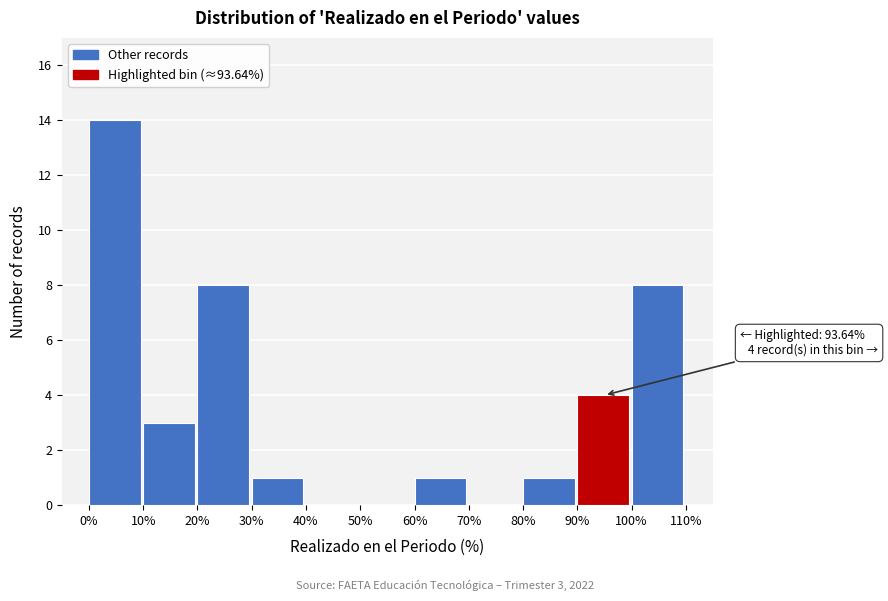

Which range on the x-axis has the tallest bar?

0% to 10%